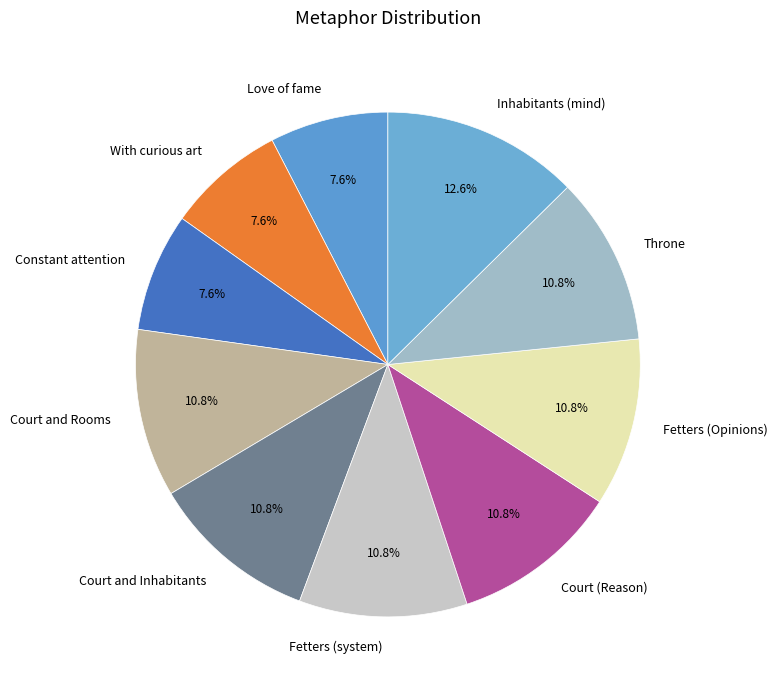

Which has a higher value, Fetters (Opinions) or Inhabitants (mind)?

Inhabitants (mind)